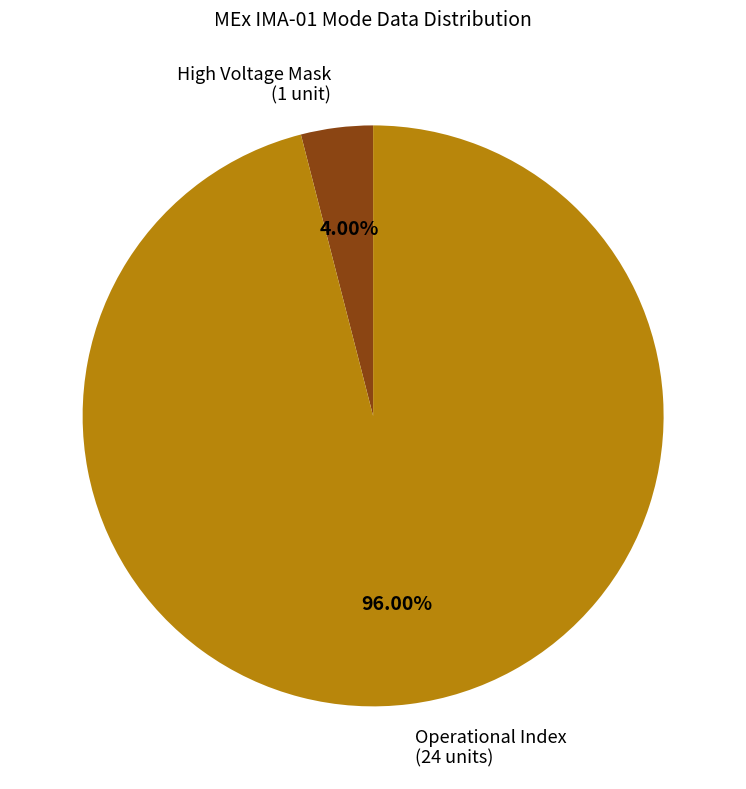

To the nearest percent, what is the difference between the largest and smallest slice percentages?

92%